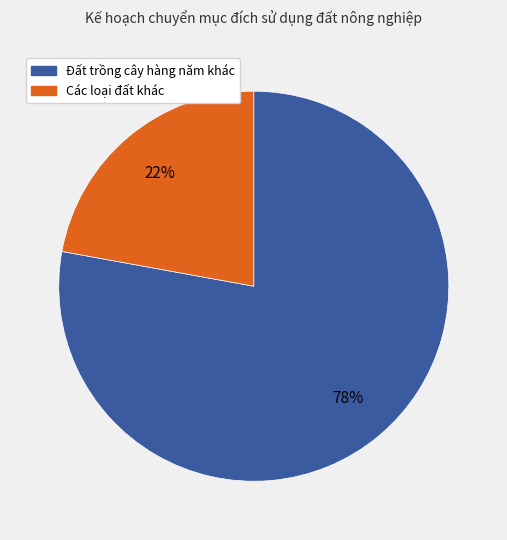

To the nearest percent, what is the average slice percentage?

50%